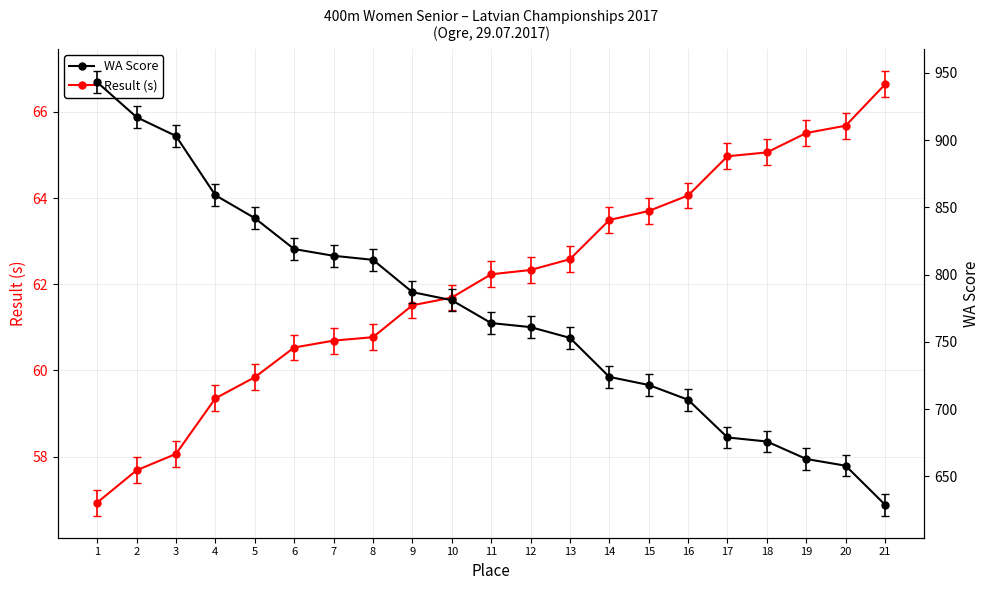

The WA Score series shows 917.0 at 2. True or false?

True